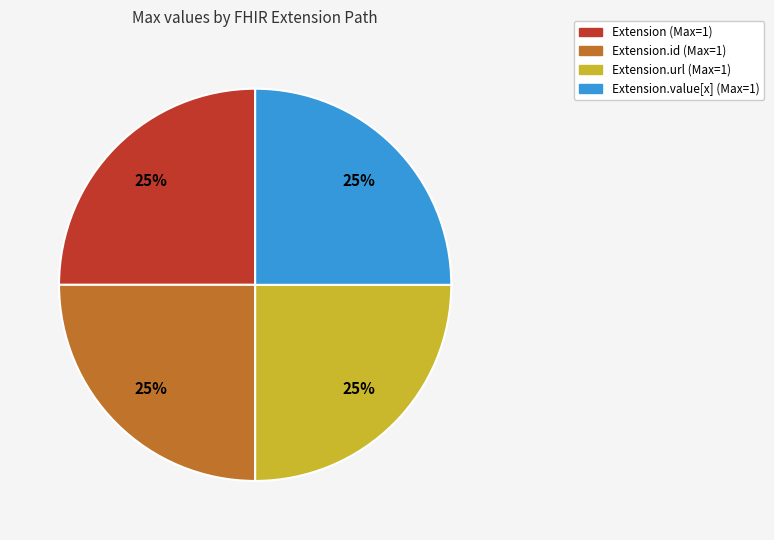

To the nearest percent, what is the average slice percentage?

25%